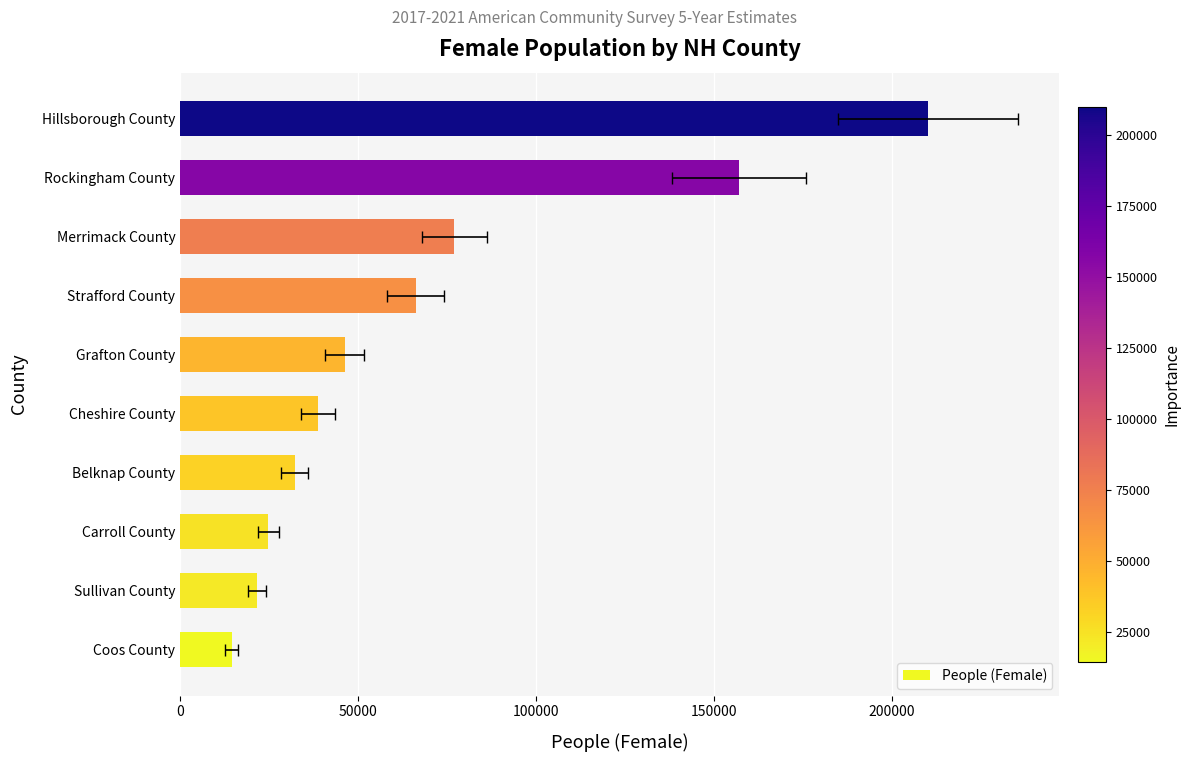

What is the value of the 5th bar from the left?

38751